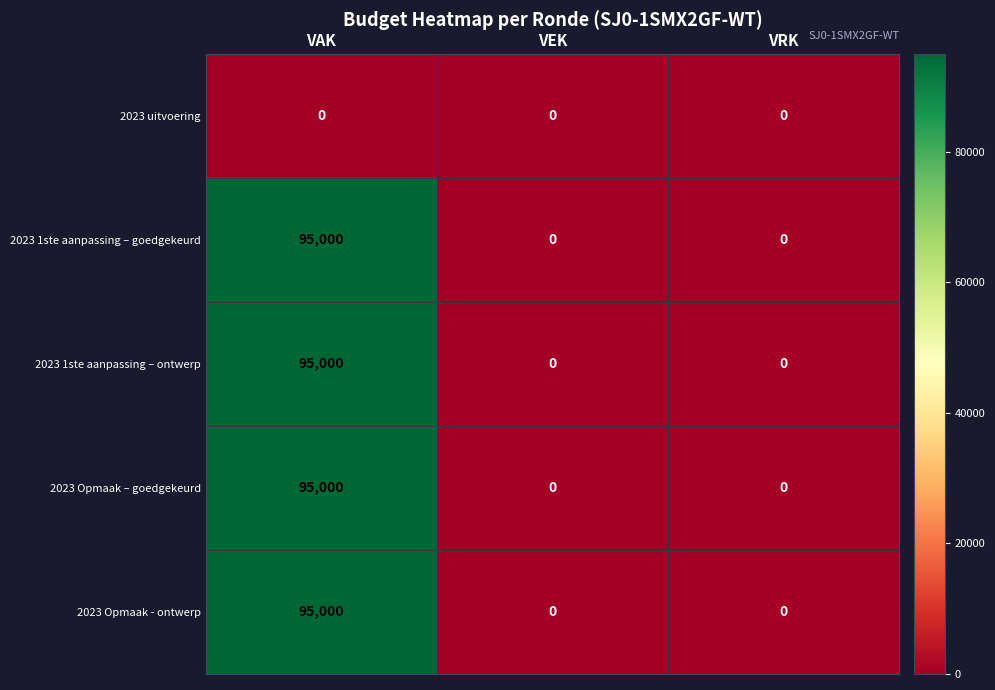

Which category has the highest value in the 2023 1ste aanpassing – goedgekeurd series?

VAK